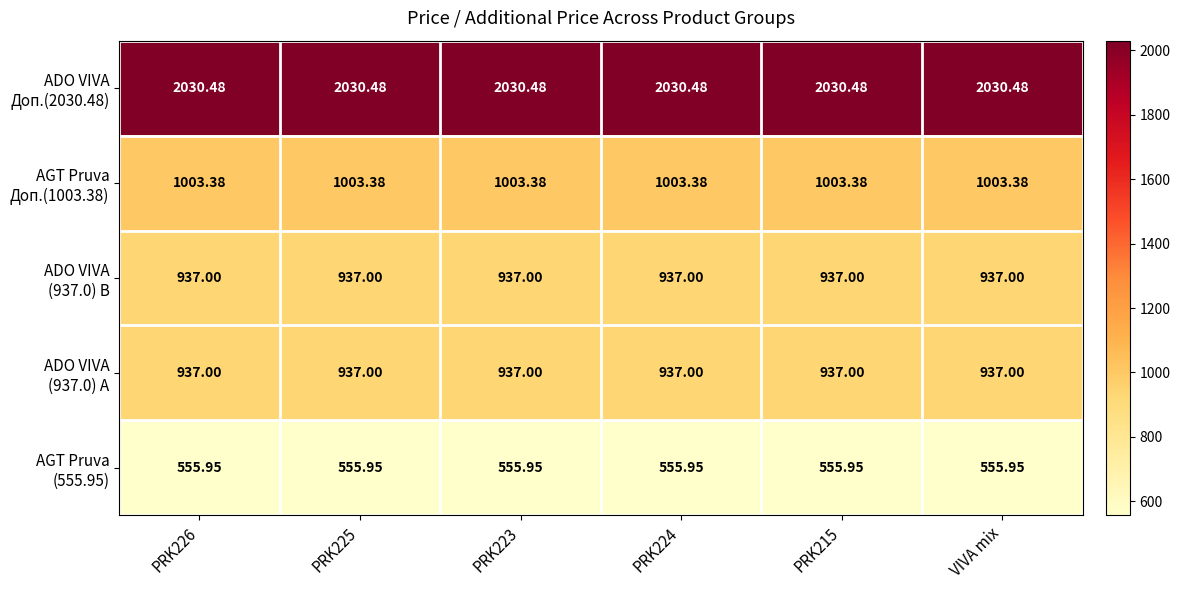

How many categories are shown in the chart?

6